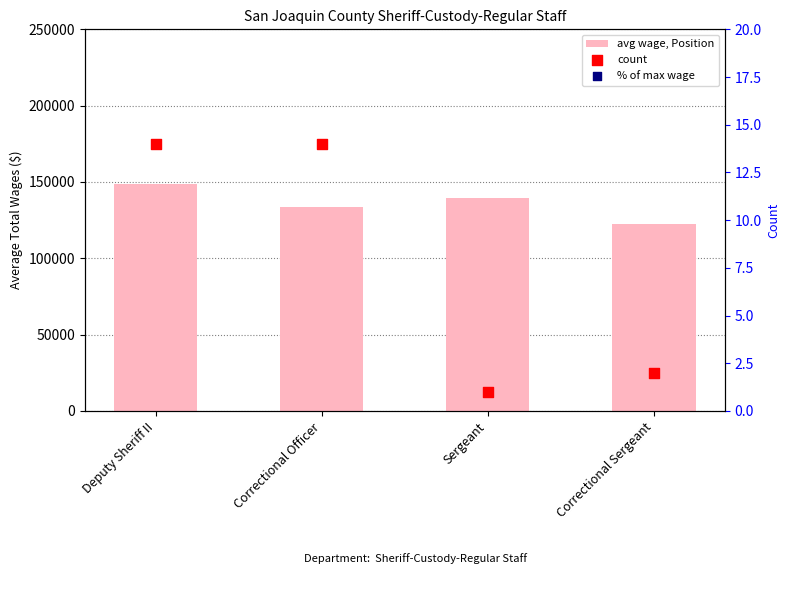

What are all the series names shown in the legend?

avg wage, Position, count, % of max wage